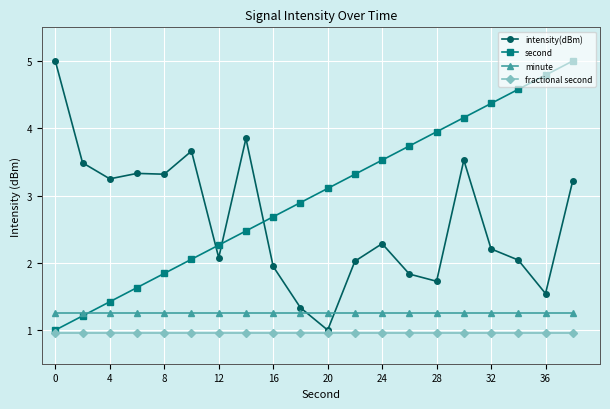

At how many categories does at least one series exceed 4?

6